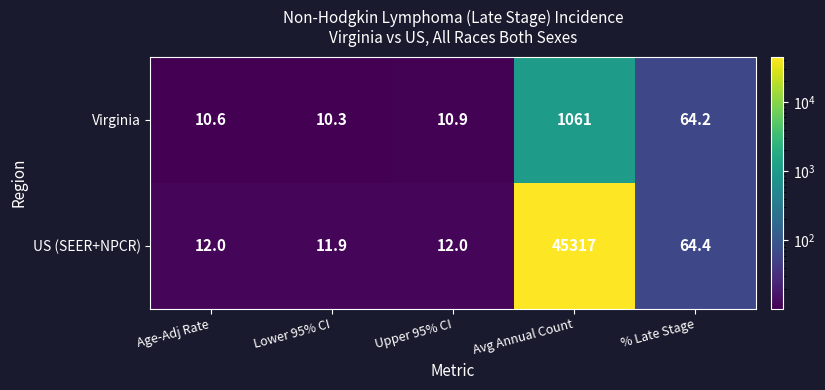

At Lower 95% CI, list the series in order from smallest to largest.

Virginia, US (SEER+NPCR)